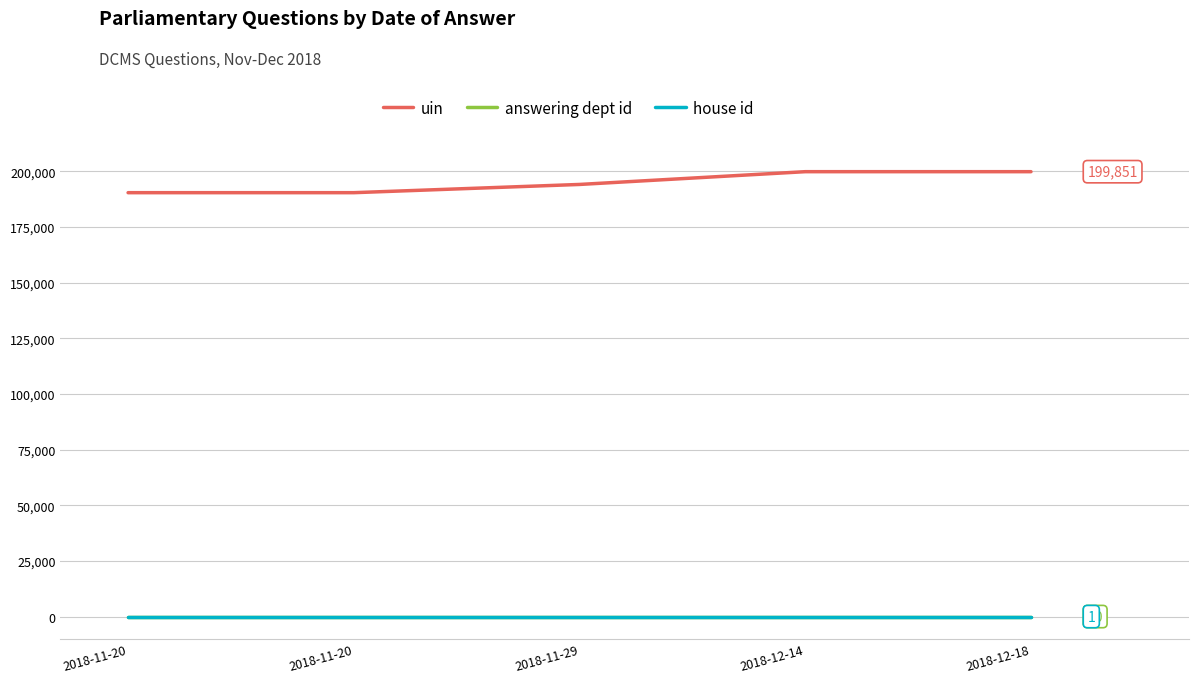

Does the chart display data point markers on the line(s)?

No